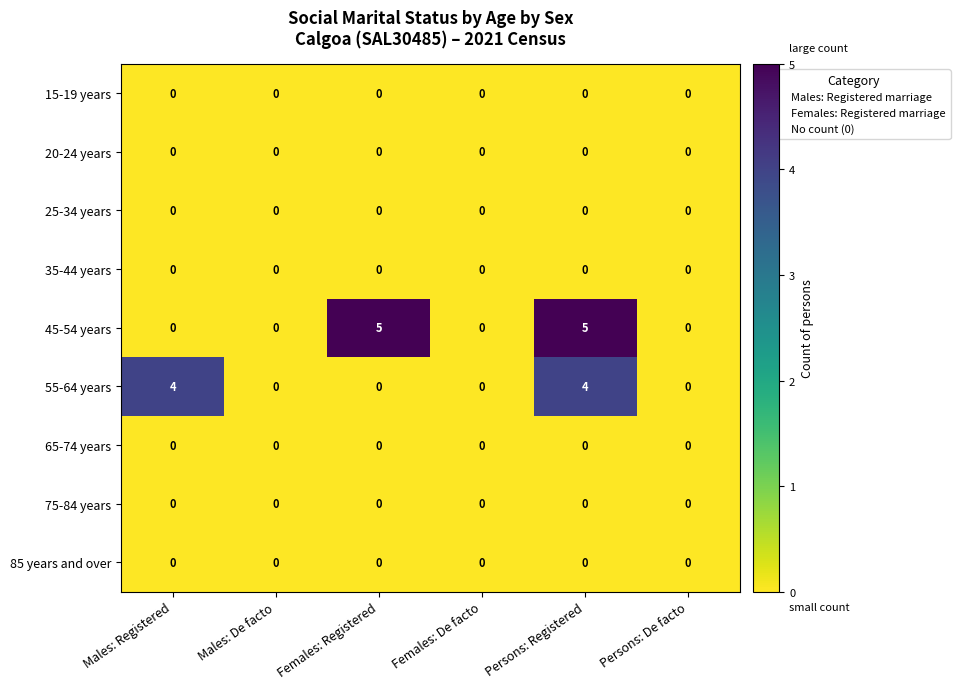

Count the number of categories in the chart.

6